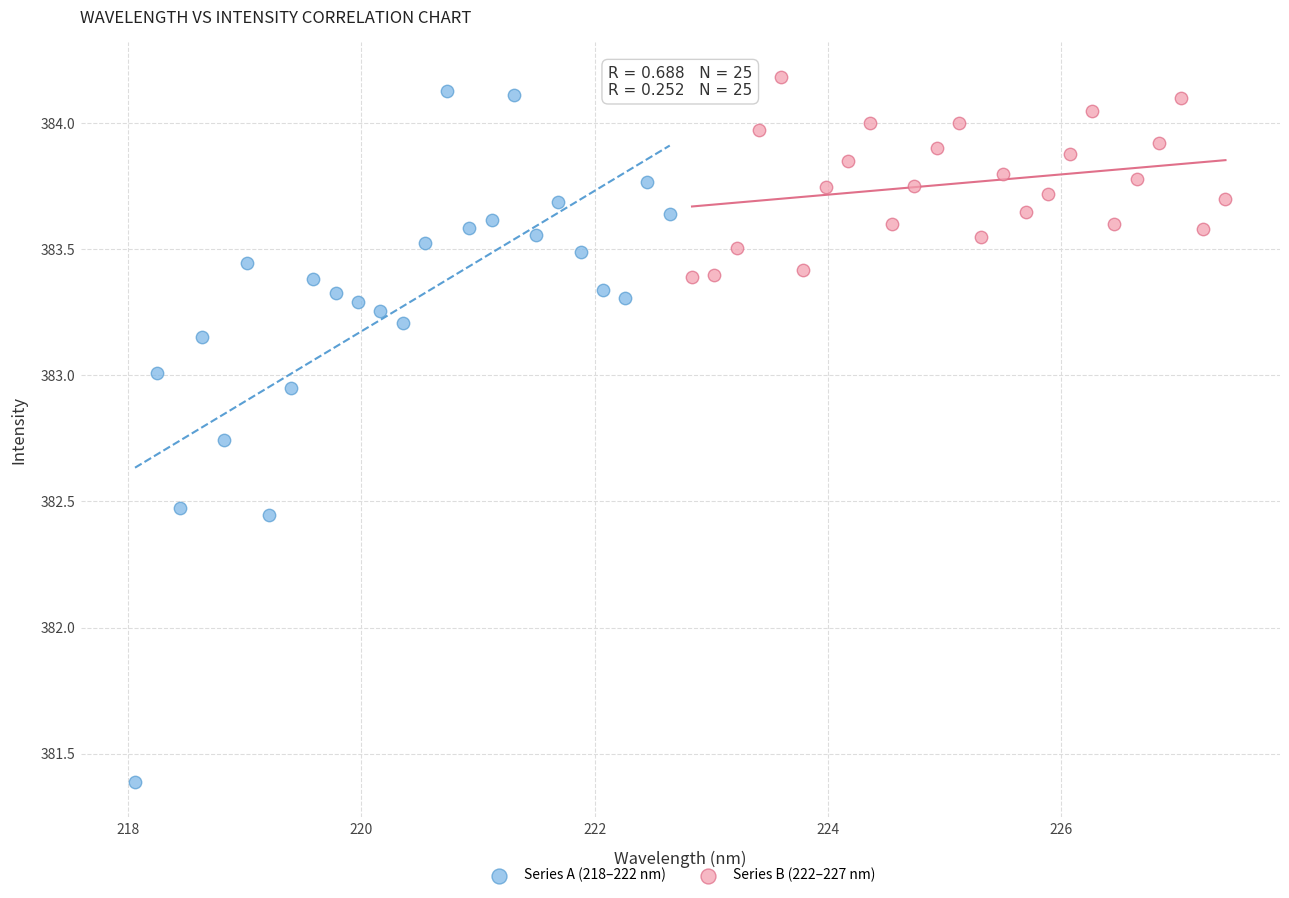

Which series has the widest spread of Y values?

Series A (218–222 nm)